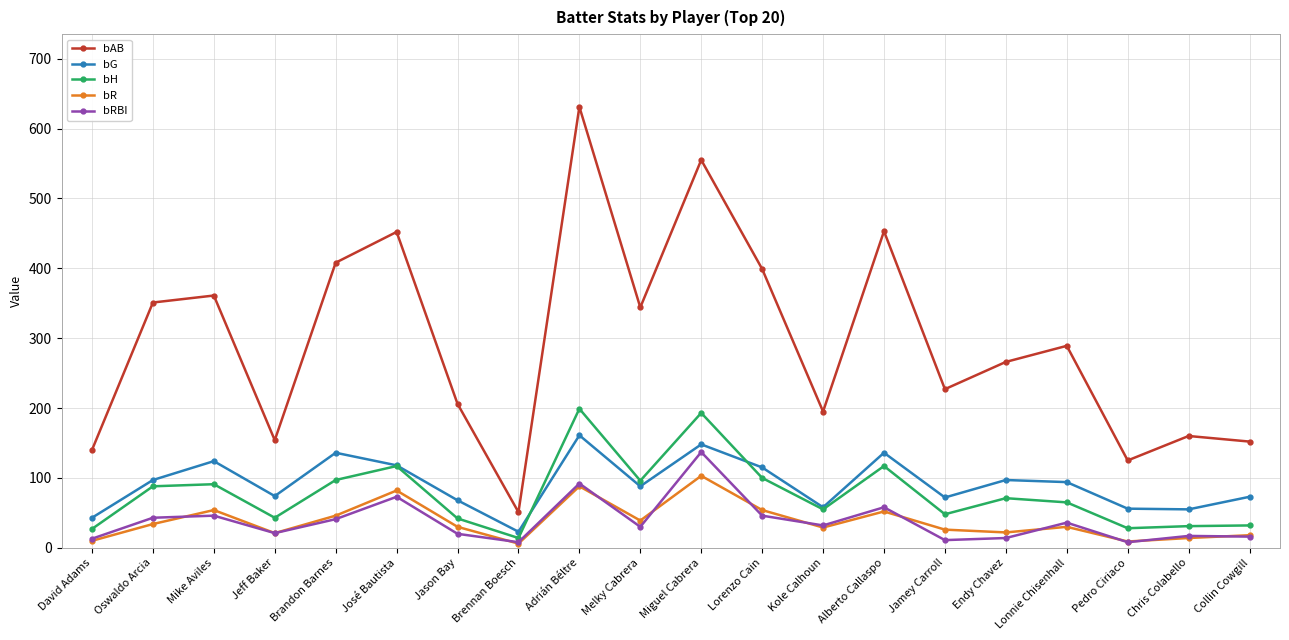

At which label does bR reach its peak?

Miguel Cabrera